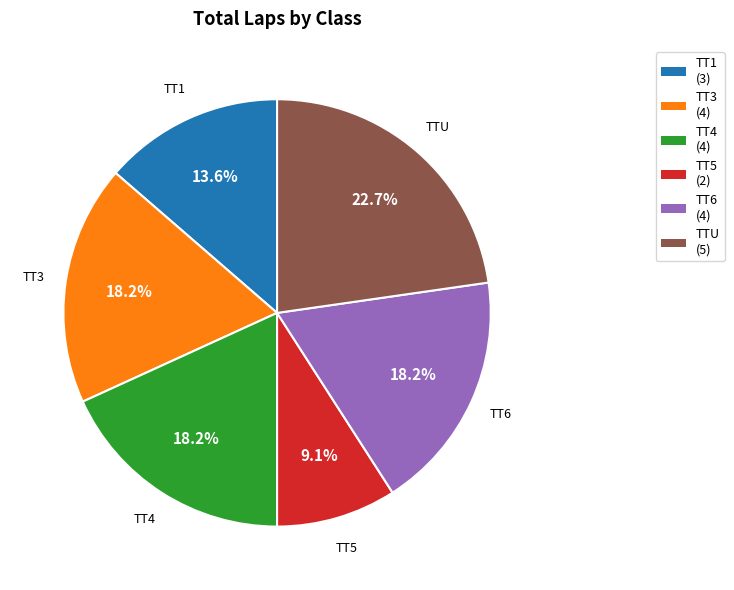

What is the ratio of the value at TT3 to the value at TT1?

1.3